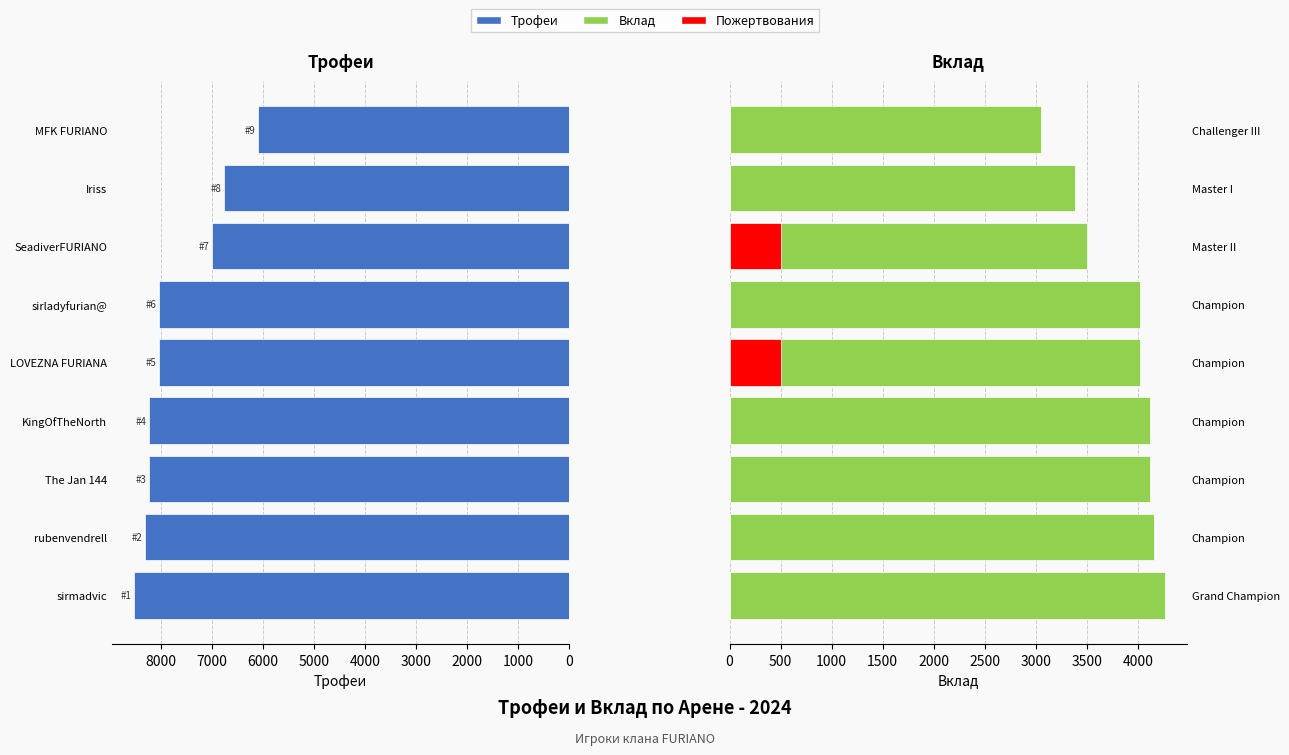

Does the chart contain any negative values?

No